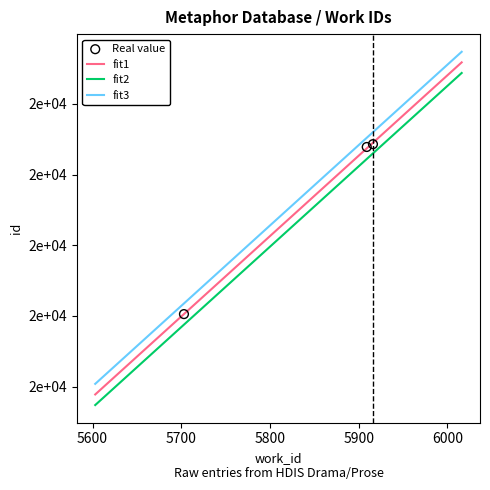

Between 5909 and 5916, which is larger?

5916